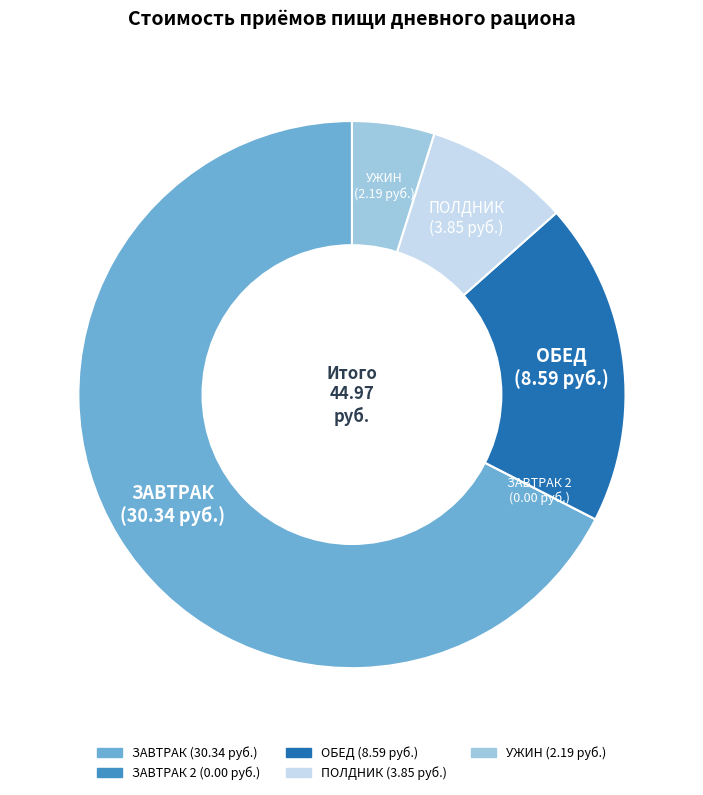

Is there a majority slice in this chart?

Yes